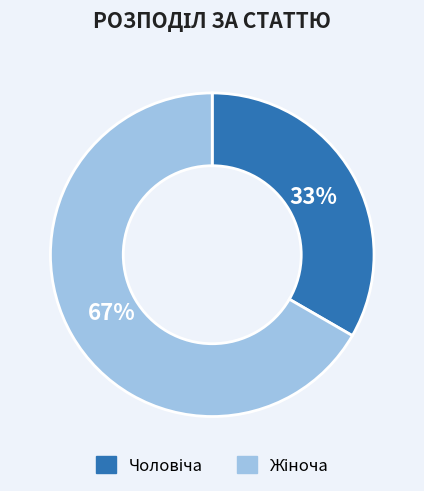

To the nearest percent, what is the average slice percentage?

50%